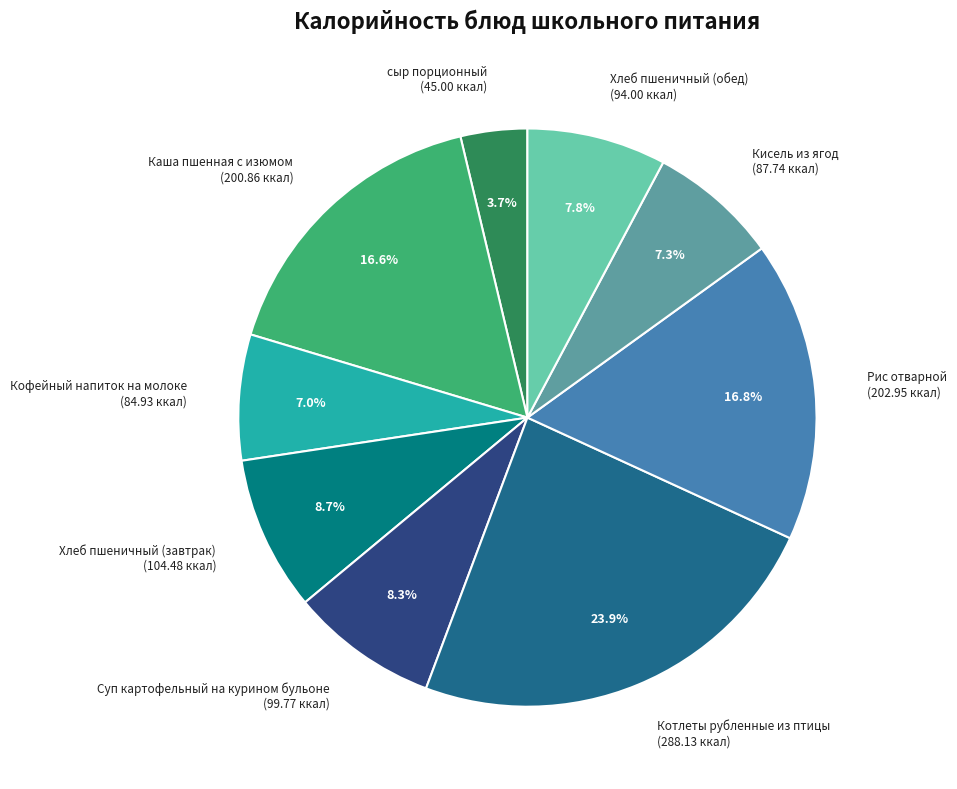

The Хлеб пшеничный (завтрак) slice represents 20% of the pie. True or false?

False